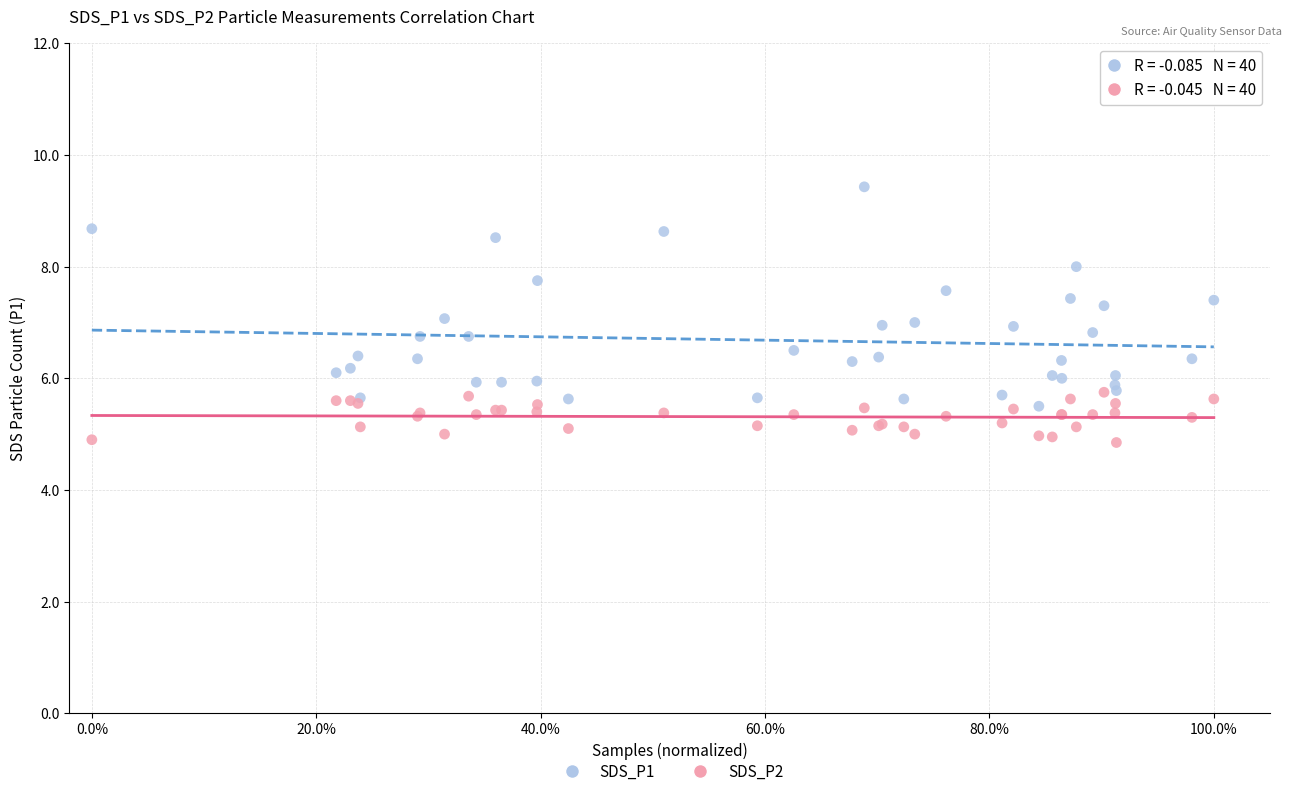

Which series has the widest spread of Y values?

SDS_P1